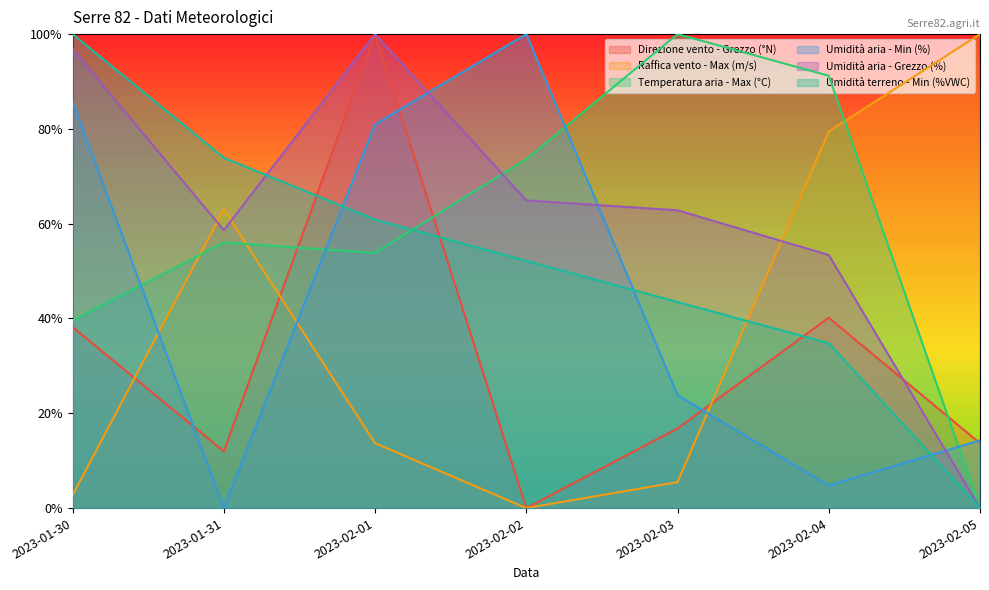

True or false: Umidità aria - Min (%) has a value of 0.1 at 2023-02-05.

False